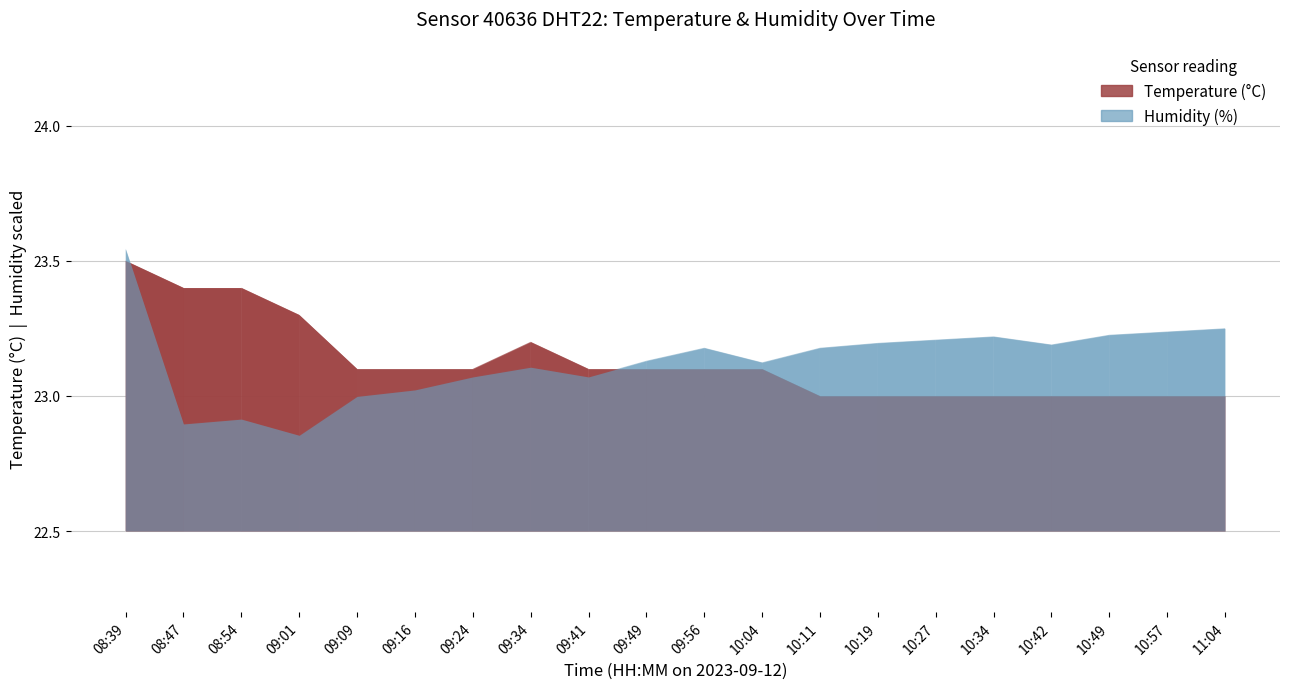

Does the chart have visible grid lines?

Yes